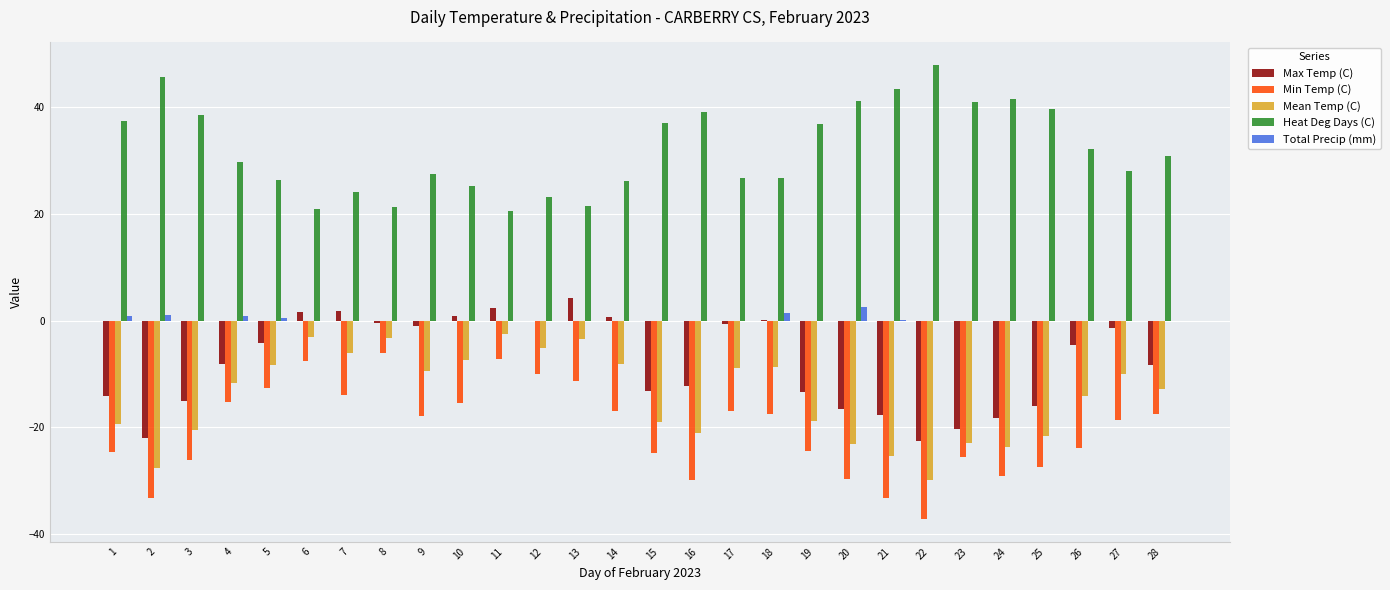

True or false: Heat Deg Days (C) has a value of 15.4 at 18.

False